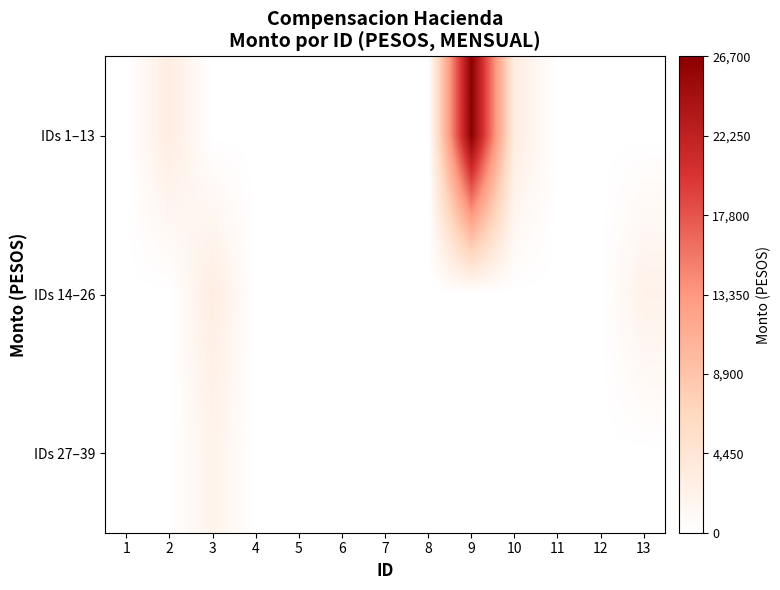

Rank the series by their maximum value, from highest to lowest.

IDs 1–13, IDs 14–26, IDs 27–39